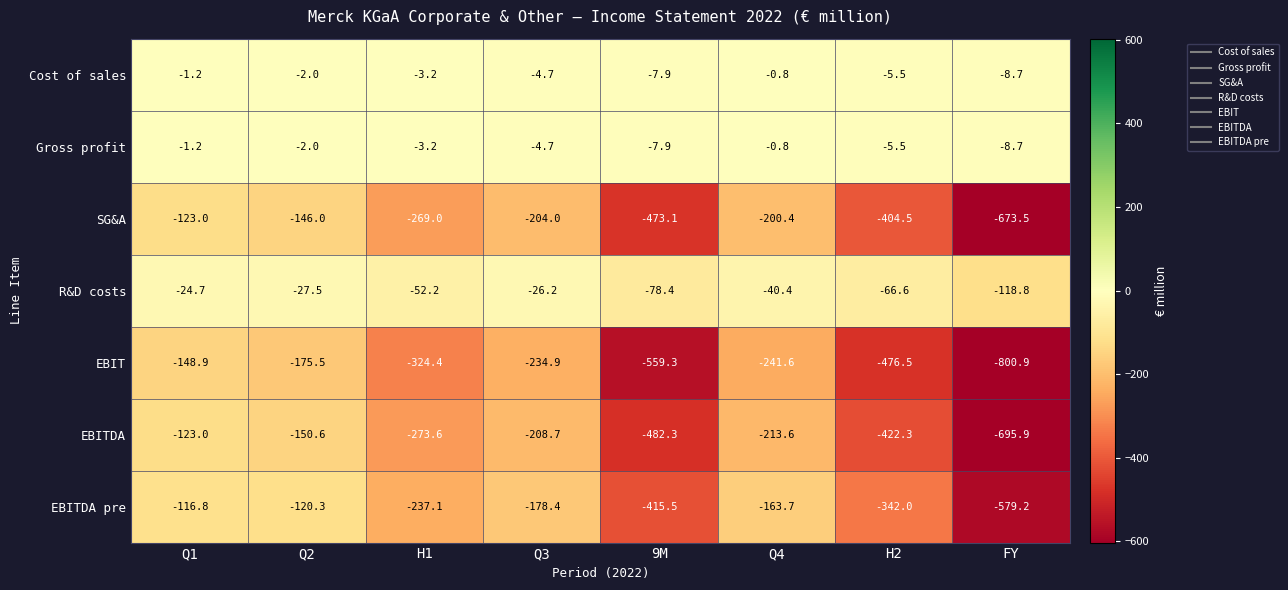

Rank the categories by EBITDA value from lowest to highest.

FY, 9M, H2, H1, Q4, Q3, Q2, Q1